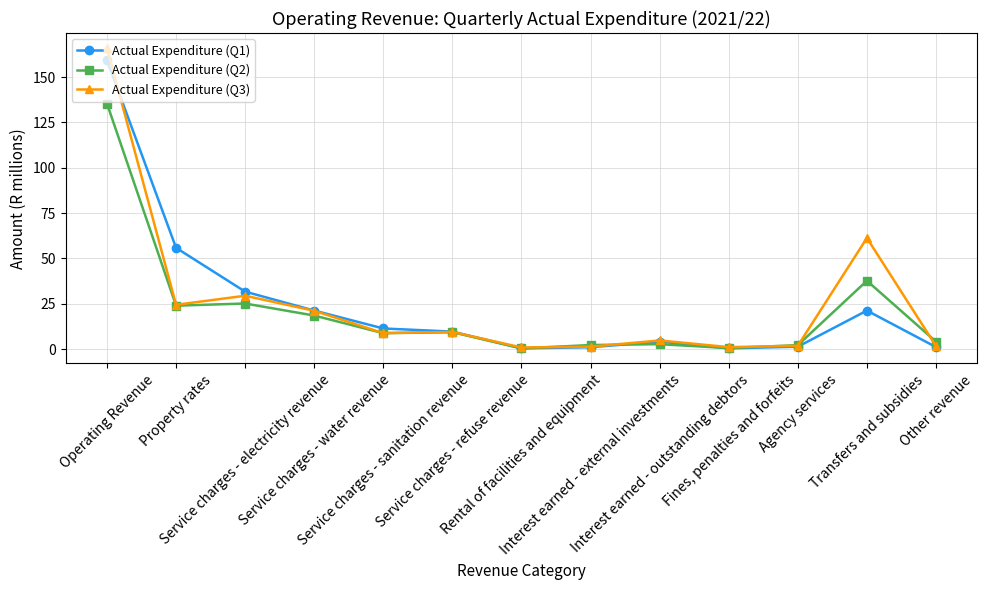

What is the maximum value for Actual Expenditure (Q3)?

166.0